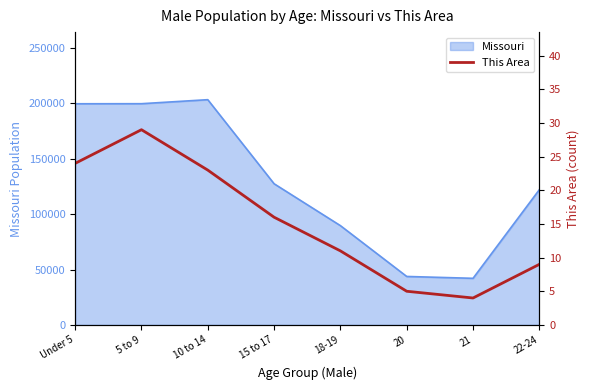

Reading right to left, transcribe all the data shown in this chart.

22-24=9	21=4	20=5	18-19=11	15 to 17=16	10 to 14=23	5 to 9=29	Under 5=24